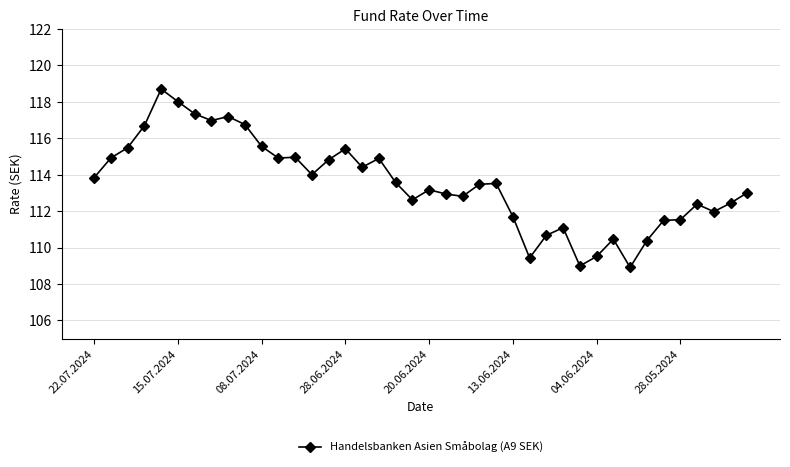

What is the value of the 21st point from the left?

113.2